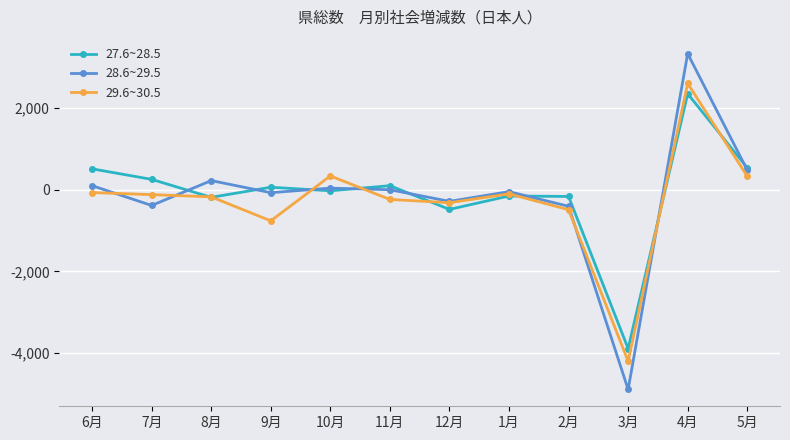

Is the value of 27.6~28.5 at 5月 greater than the value of 28.6~29.5 at 6月?

Yes